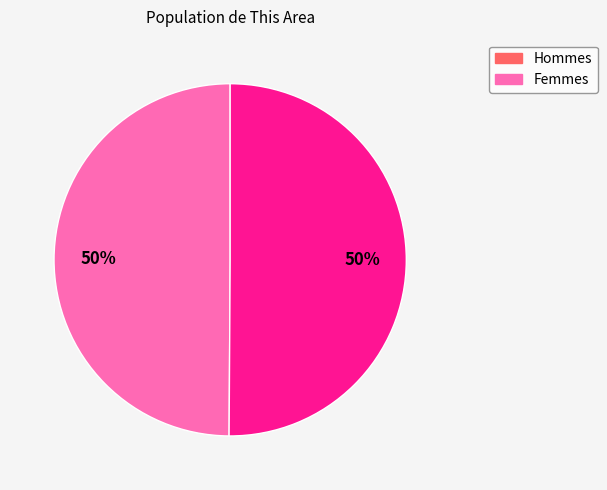

To the nearest percent, what is the average slice percentage?

50%